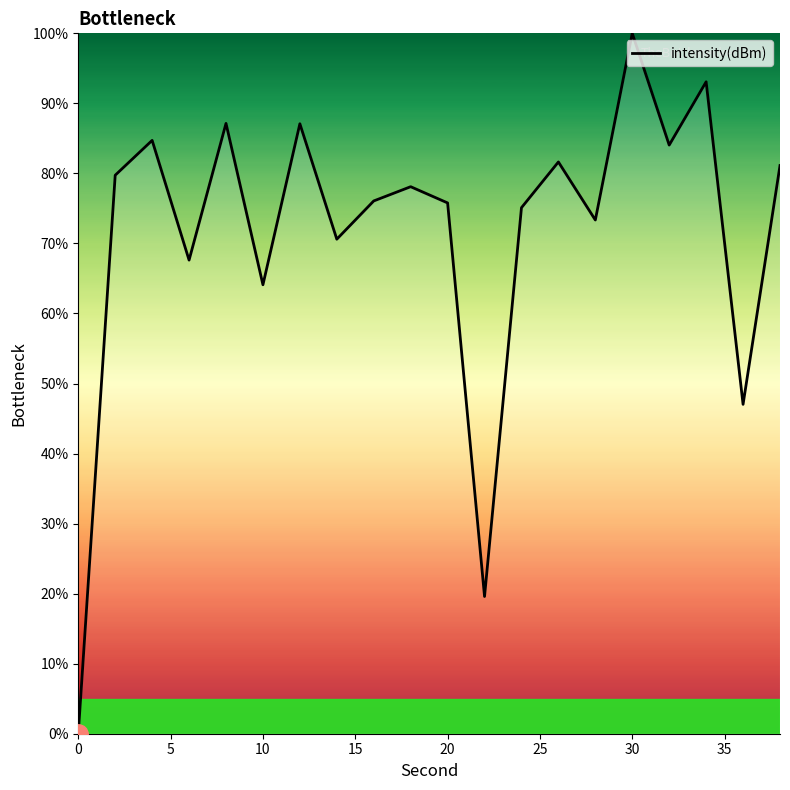

What is the difference between the maximum and minimum values?

100.0